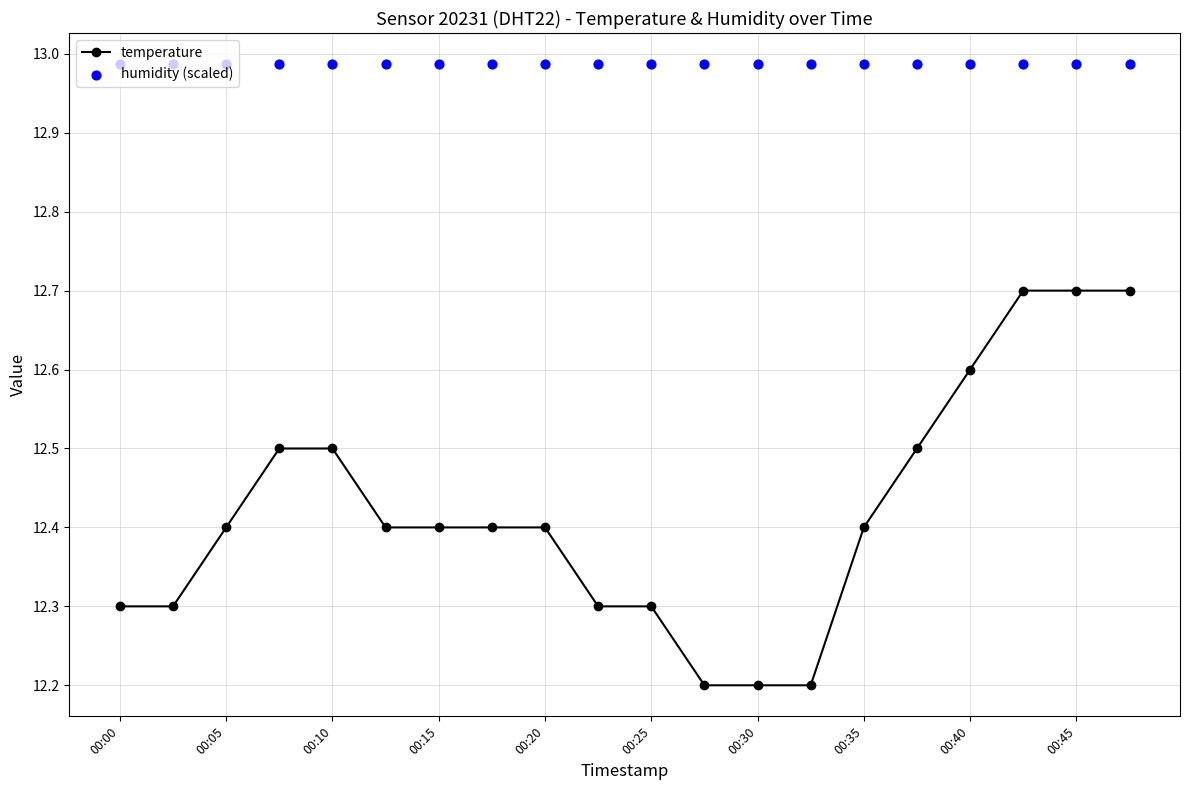

At which category is the sum across all series the highest?

17